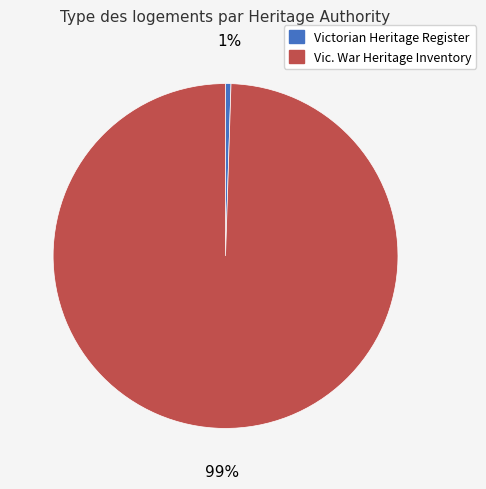

Is there a majority slice in this chart?

Yes